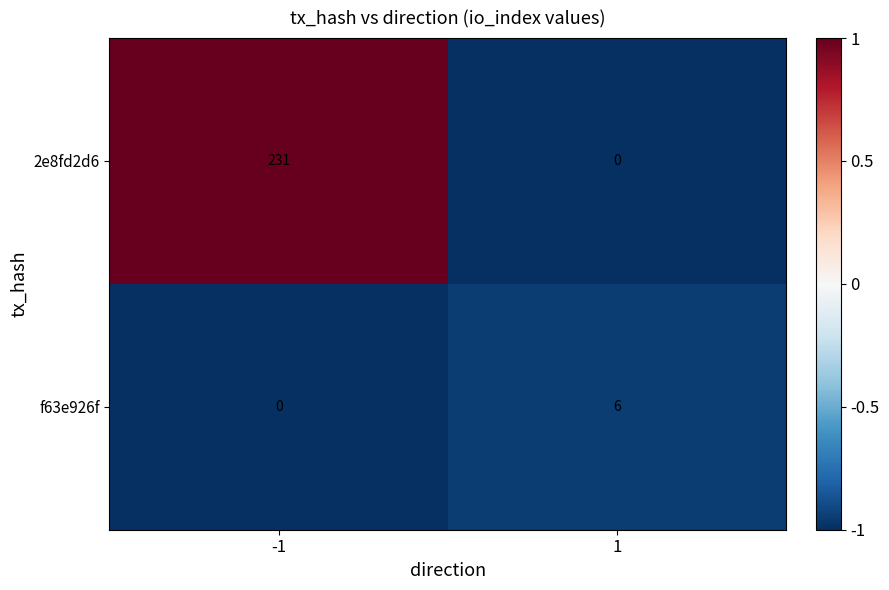

Which series has the largest total across all categories?

2e8fd2d6